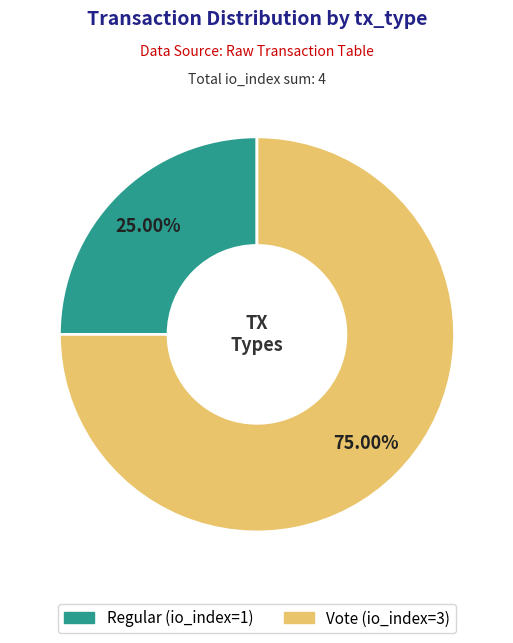

Approximately how many times larger is the value at Regular (io_index=1) compared to Vote (io_index=3)?

0.3